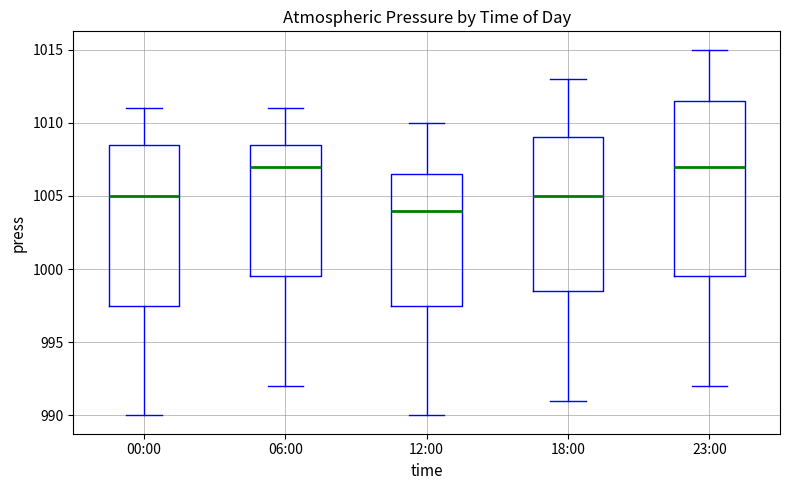

Reading left to right, transcribe this box plot: for each box, give where its median line is, the range the box spans, and where its two whiskers end, as read against the y-axis. The values are not printed on the chart, so give them approximately, as read against the axis.

00:00: median 1005.0, box 997.5 to 1008.5, whiskers 990.0 to 1011.0
06:00: median 1007.0, box 999.5 to 1008.5, whiskers 992.0 to 1011.0
12:00: median 1004.0, box 997.5 to 1006.5, whiskers 990.0 to 1010.0
18:00: median 1005.0, box 998.5 to 1009.0, whiskers 991.0 to 1013.0
23:00: median 1007.0, box 999.5 to 1011.5, whiskers 992.0 to 1015.0